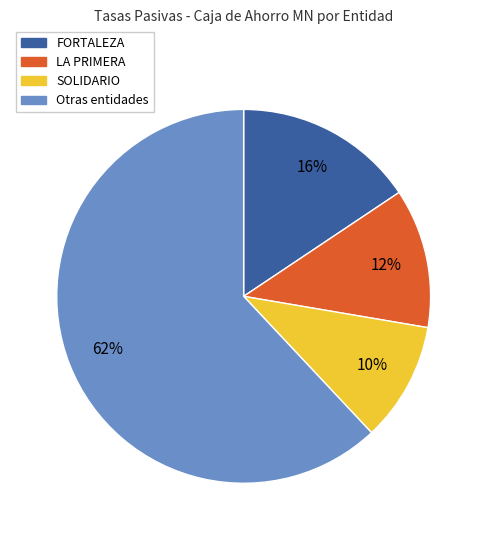

To the nearest percent, what is the average slice percentage?

25%